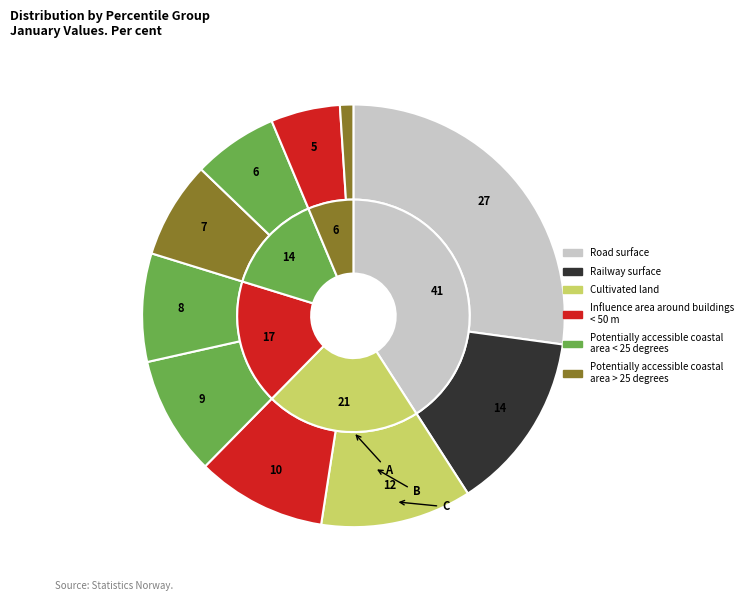

Is it true that pct65 is 15% of the pie?

False